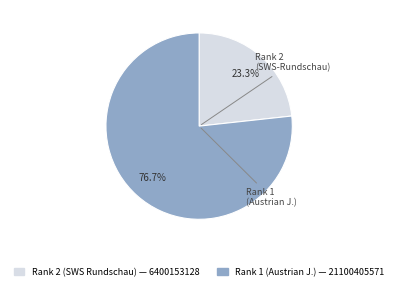

Which category accounts for the majority?

Rank 1 (Austrian J.) — 21100405571